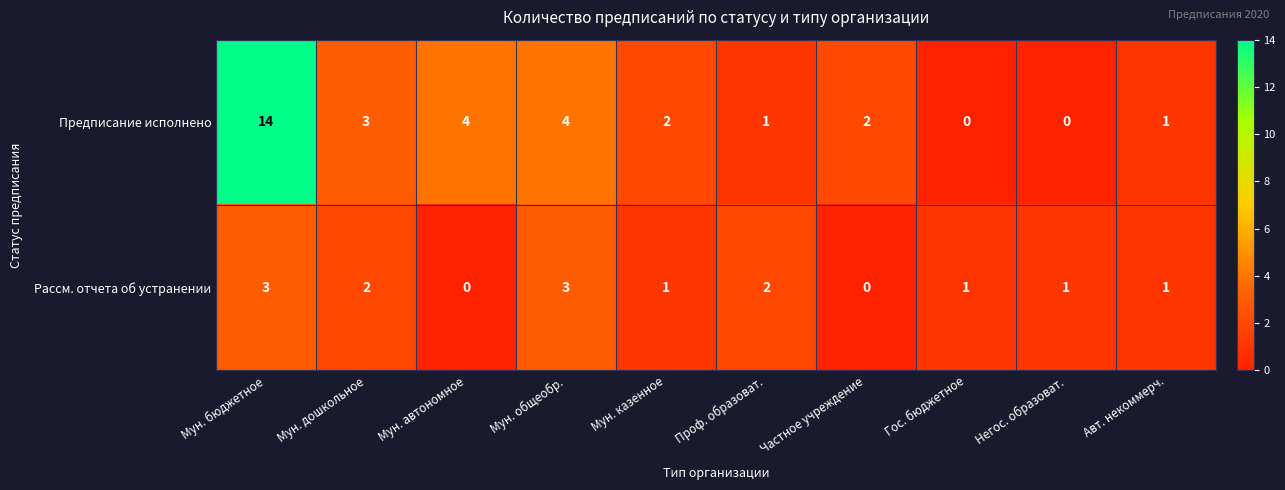

At which category does the chart reach its peak across all series?

Мун. бюджетное